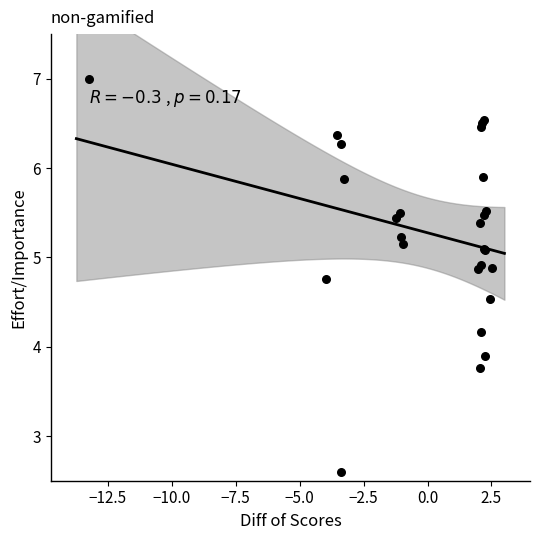

What Y value in the scatter plot is closest to 4?

3.9